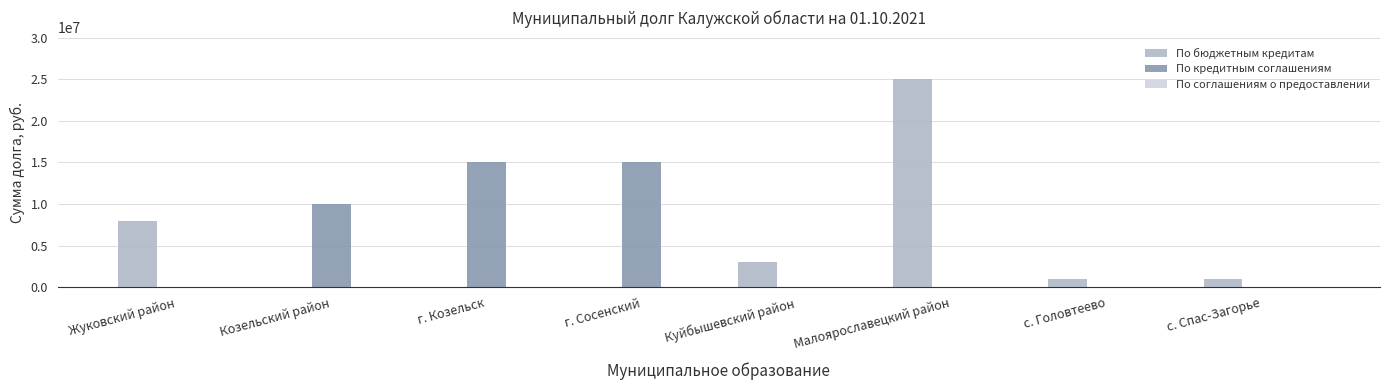

The По бюджетным кредитам series shows 12054822 at г. Сосенский. True or false?

False